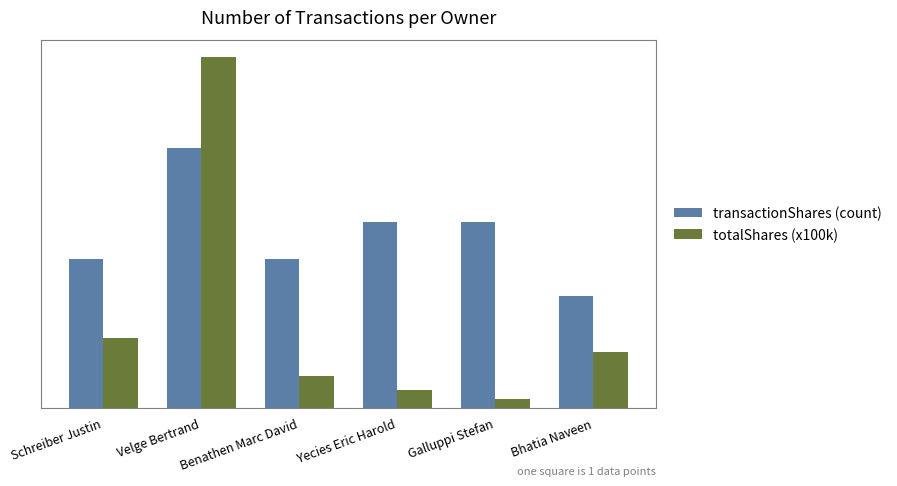

List the labels in order of transactionShares (count) value, largest first.

Velge Bertrand, Yecies Eric Harold, Galluppi Stefan, Schreiber Justin, Benathen Marc David, Bhatia Naveen